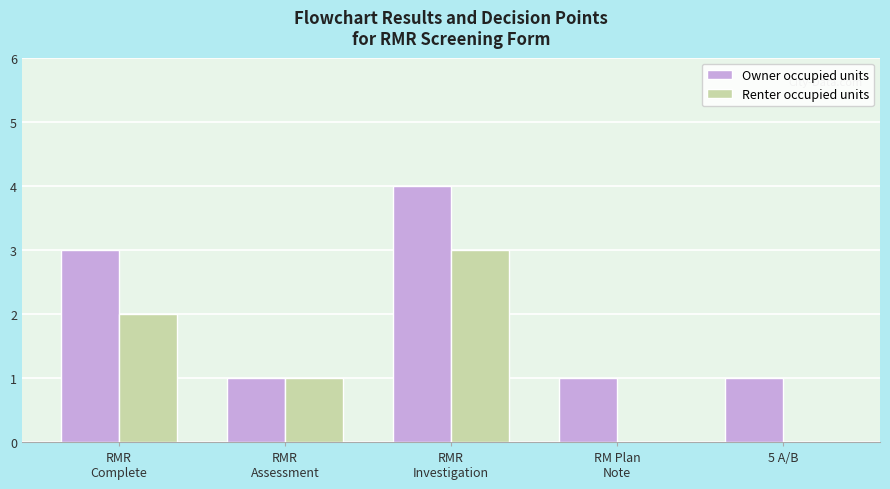

What is the highest value of the Renter occupied units series?

3